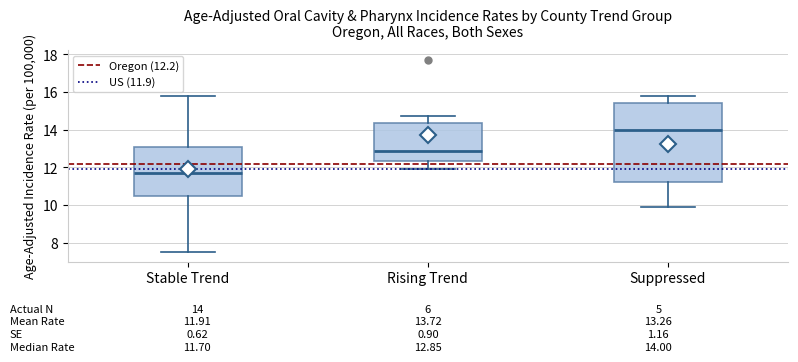

Comparing the boxes themselves (not the whiskers), which one is the tallest?

Suppressed